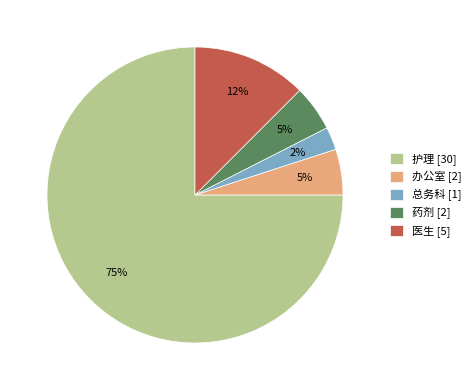

Count the number of slices in the pie.

5